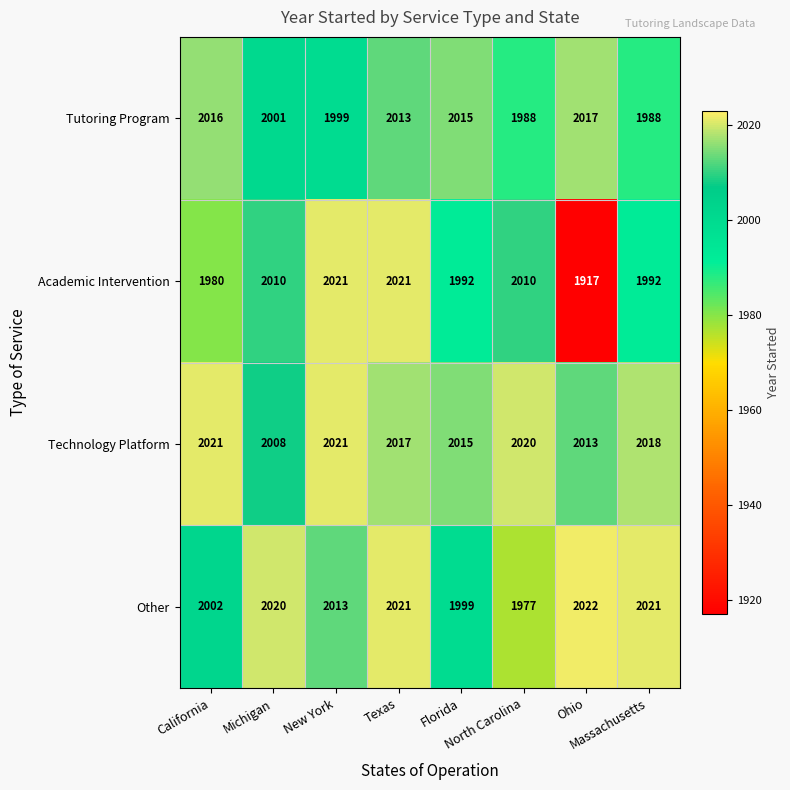

What is the maximum value shown in the chart?

2022